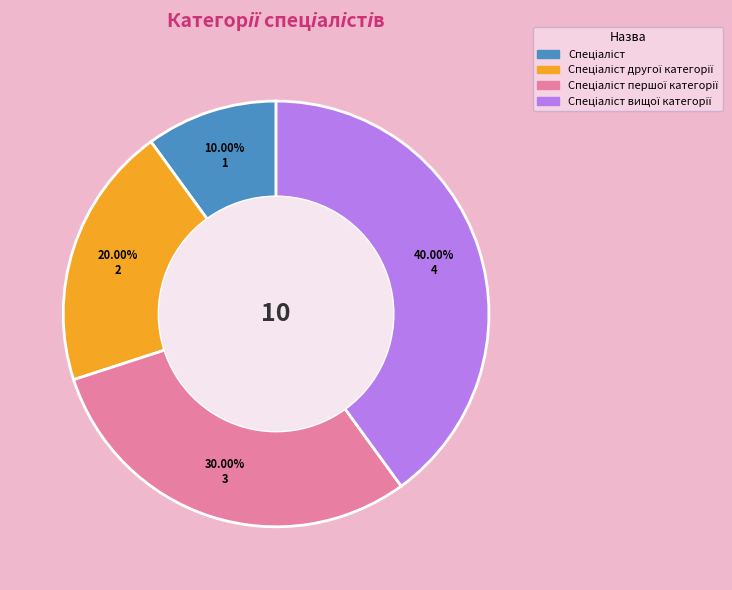

Is there a majority slice in this chart?

No